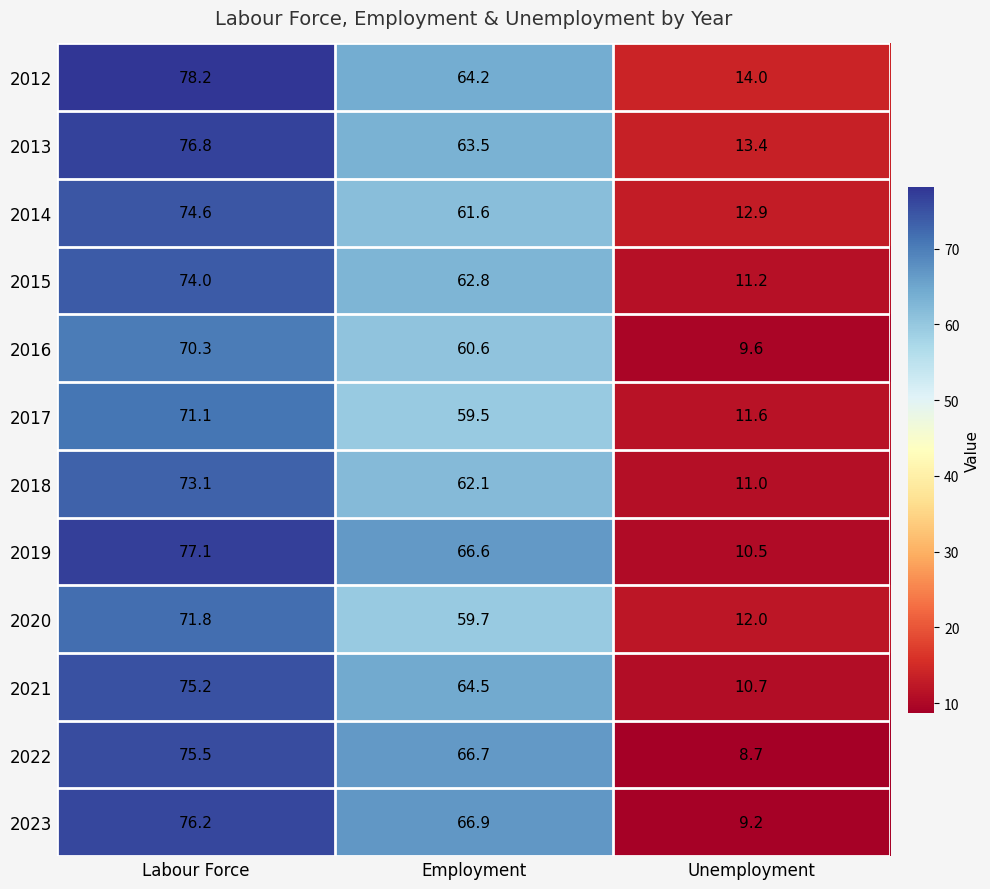

What is the difference between the 2019 values at Labour Force and Unemployment?

66.6